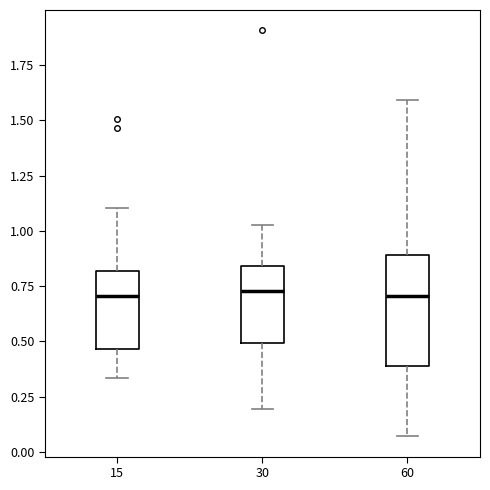

Reading left to right, read every box against the y-axis: the position of its median line, the range the box covers, and the ends of its whiskers. The values are not printed on the chart, so give them approximately, as read against the axis.

15: median 0.70, box 0.45 to 0.80, whiskers 0.35 to 1.10
30: median 0.75, box 0.50 to 0.85, whiskers 0.20 to 1.05
60: median 0.70, box 0.40 to 0.90, whiskers 0.05 to 1.60